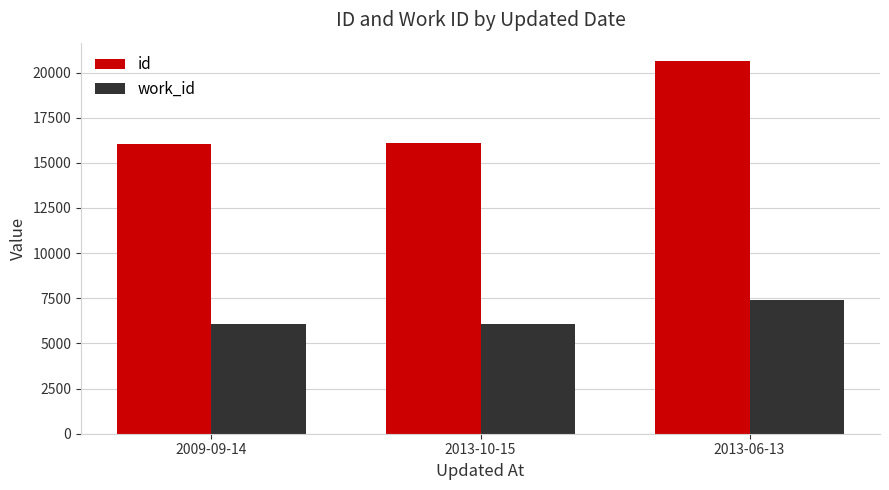

List the series in order of their overall mean, highest first.

id, work_id